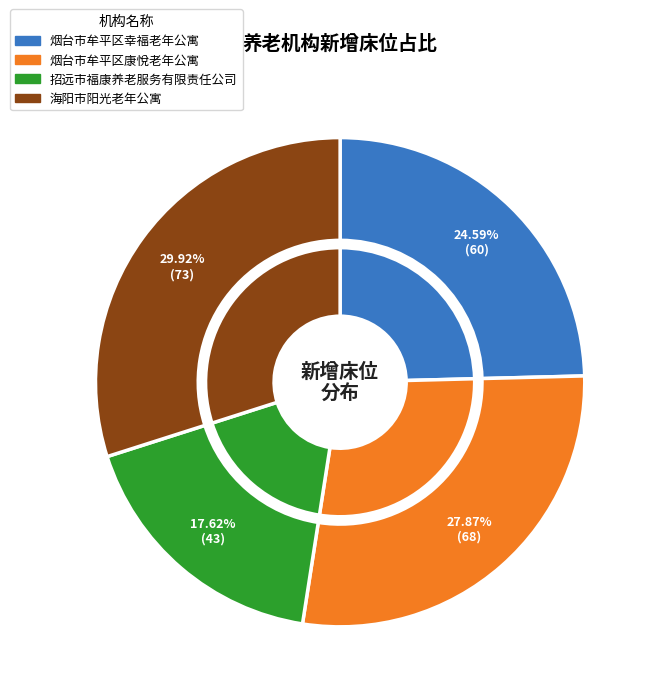

Approximately how many times larger is the value at 烟台市牟平区康悅老年公寓 compared to 海阳市阳光老年公寓?

0.9